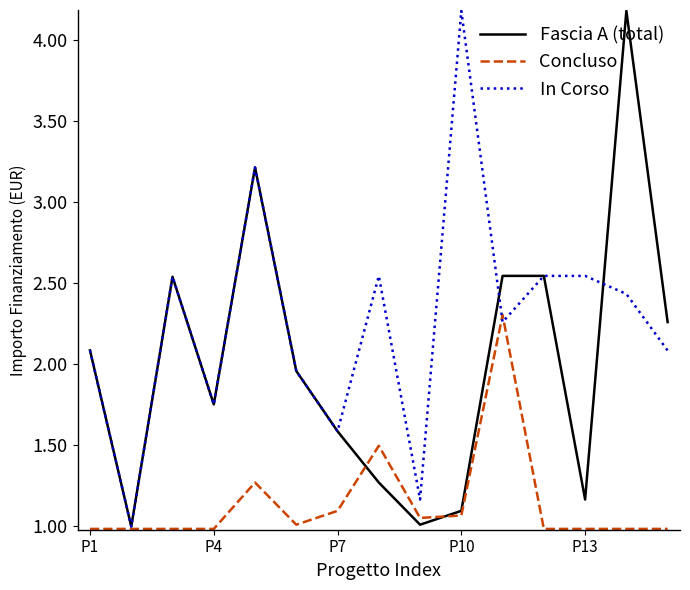

True or false: In Corso and Fascia A (total) intersect in this chart.

True